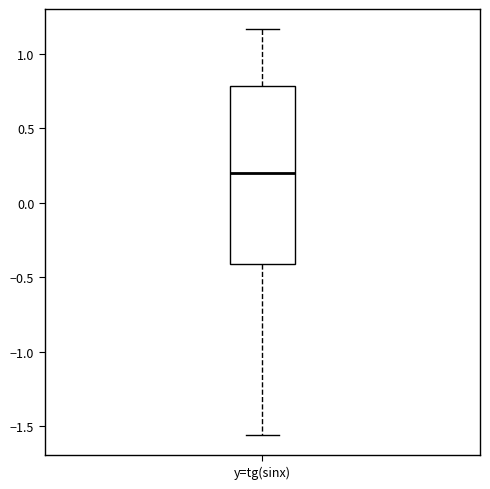

Read this box plot against the y-axis: the position of the median line, the range covered by the box, and the ends of both whiskers. The values are not printed on the chart, so give them approximately, as read against the axis.

median 0.20, box -0.40 to 0.80, whiskers -1.55 to 1.15